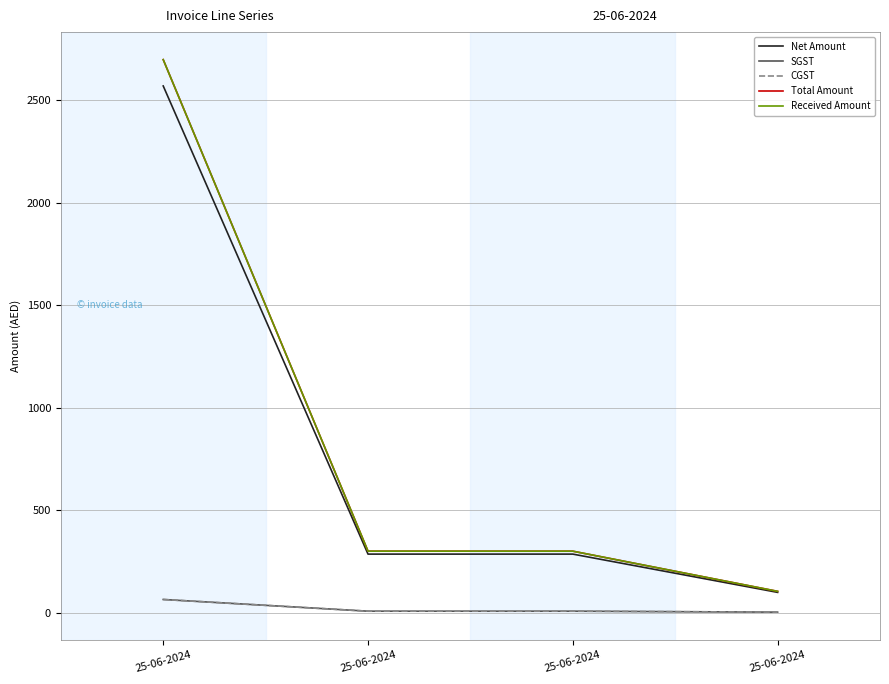

Does the chart display data point markers on the line(s)?

No